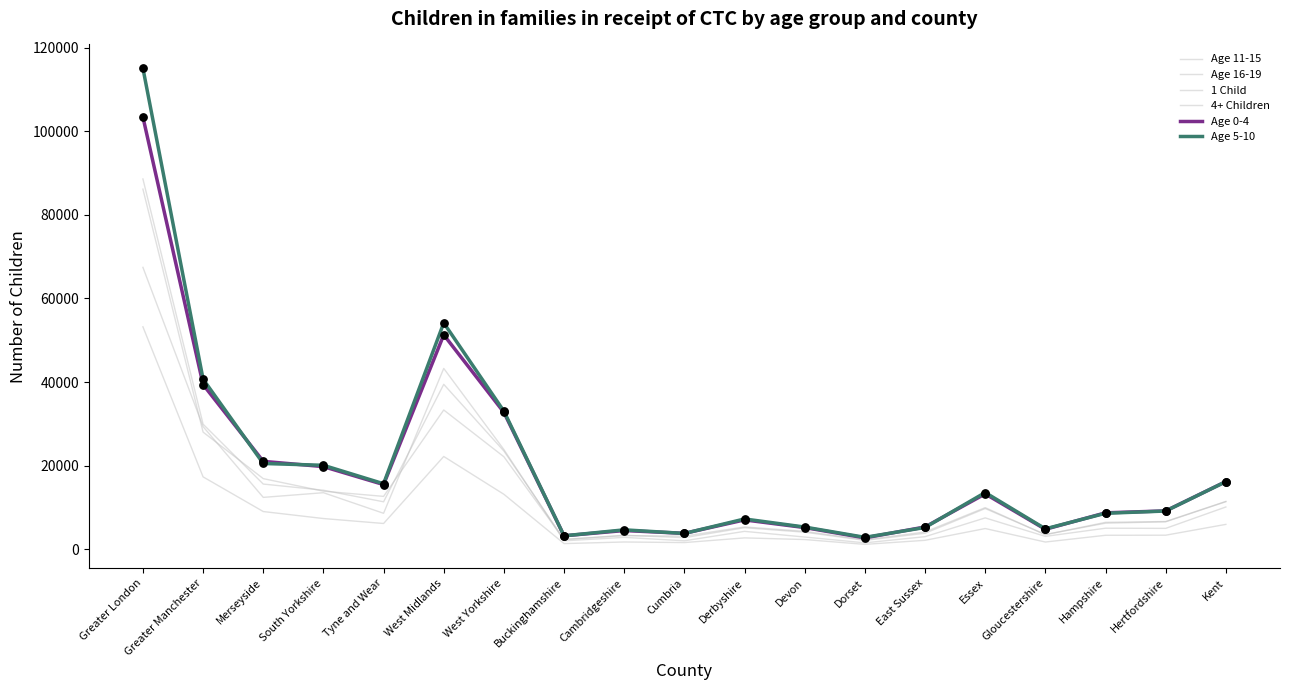

Does the chart have visible grid lines?

No